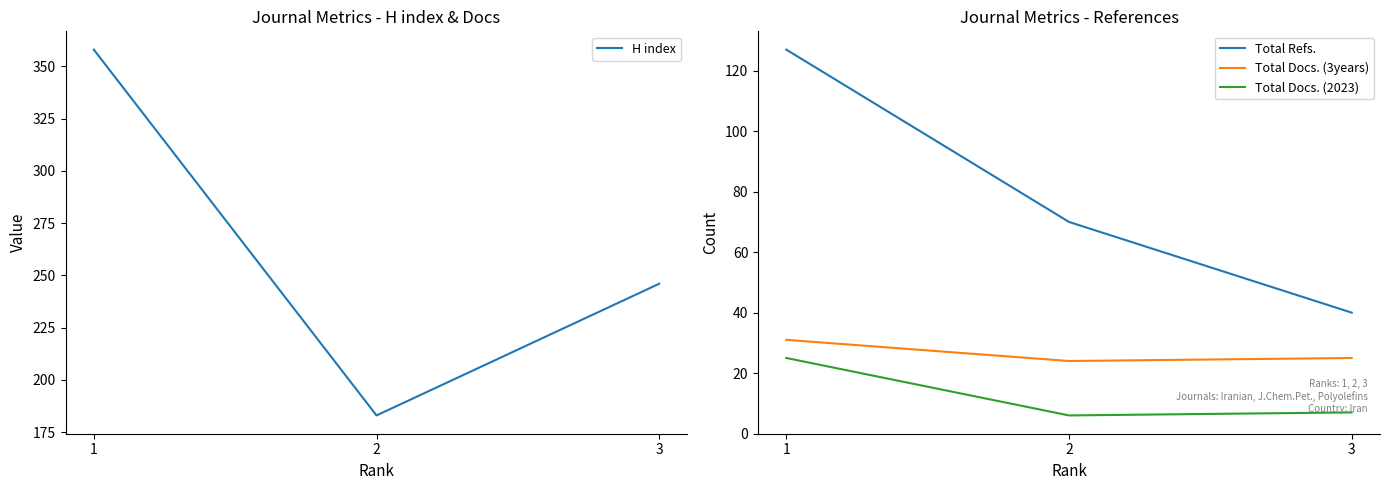

List the labels in order of Total Docs. (3years) value, smallest first.

2, 3, 1